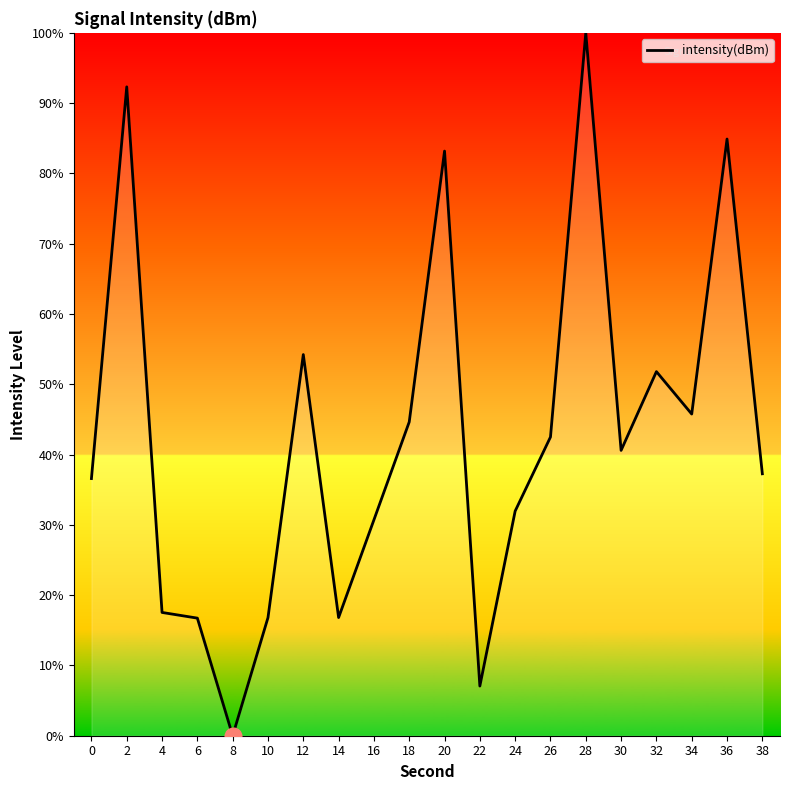

Approximately how many times larger is the value at 12 compared to 4?

3.1